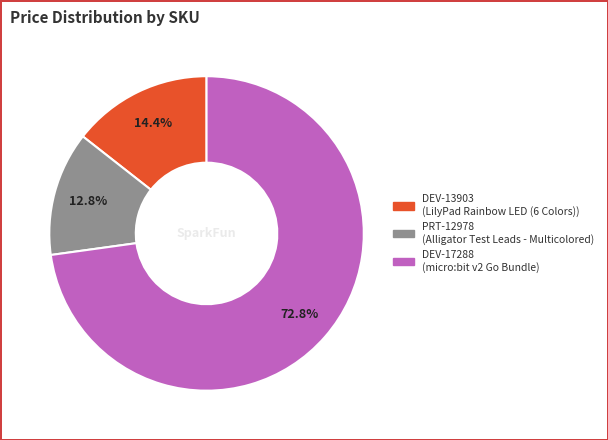

True or false: DEV-13903 accounts for 14% of the total.

True